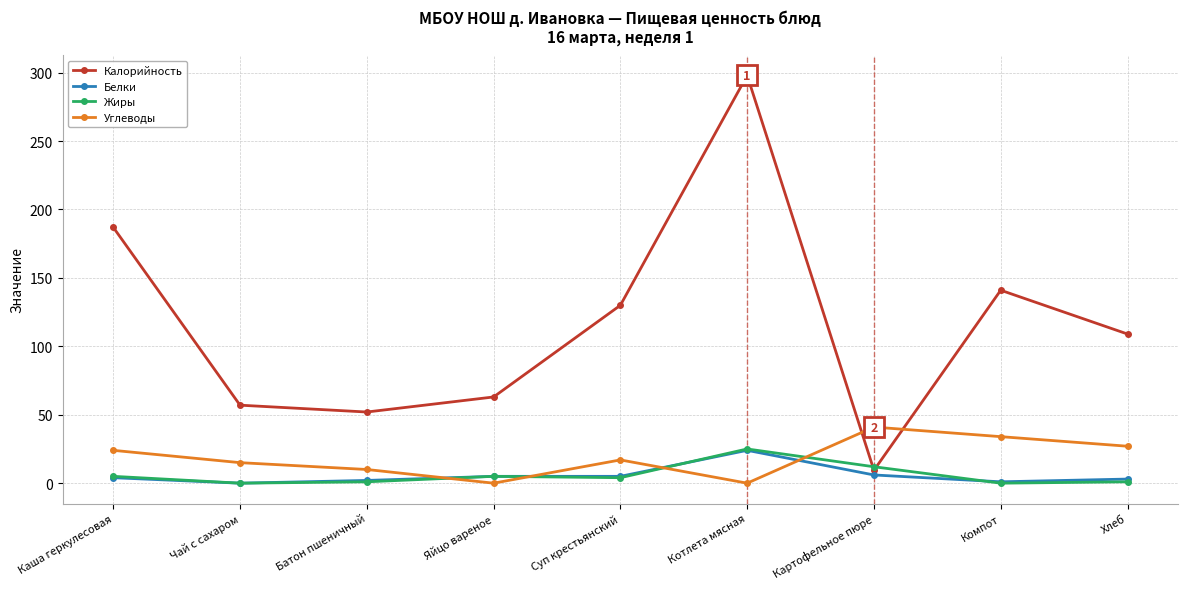

Which series has the largest total across all categories?

Калорийность